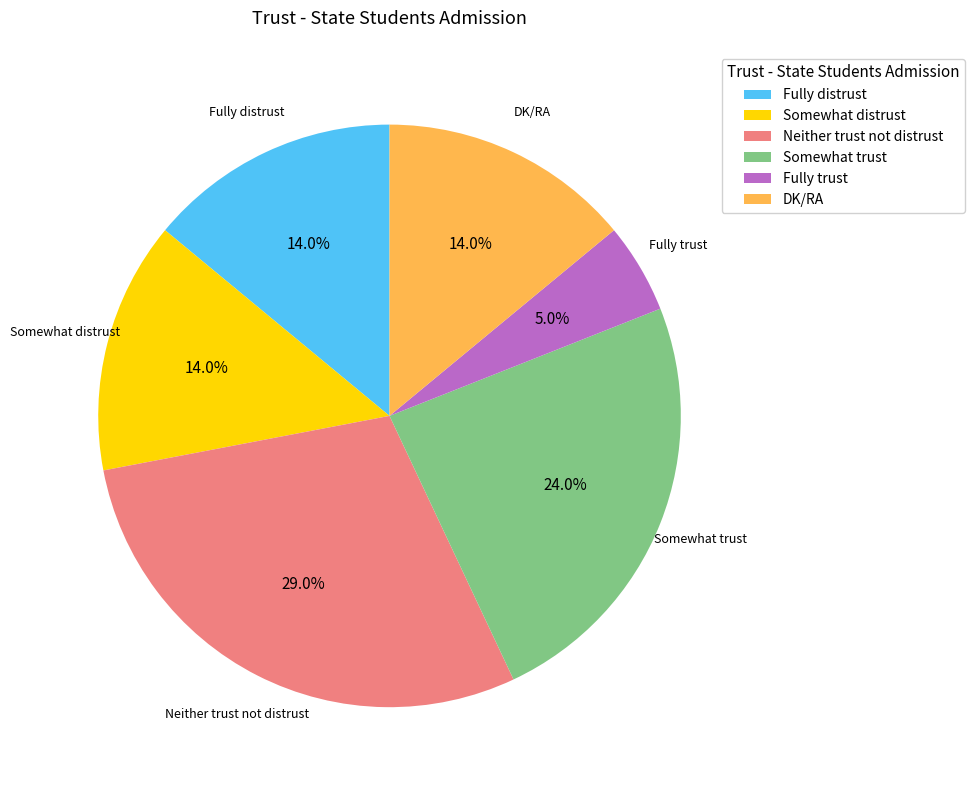

To the nearest percent, what is the difference between the largest and smallest slice percentages?

24%